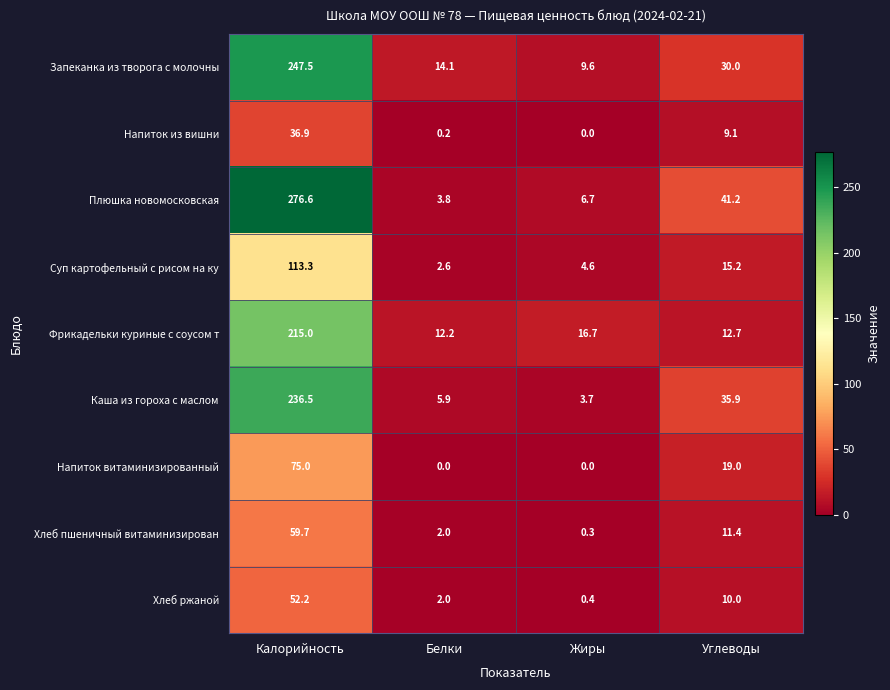

What is the difference between the maximum and minimum values in the Плюшка новомосковская series?

272.8